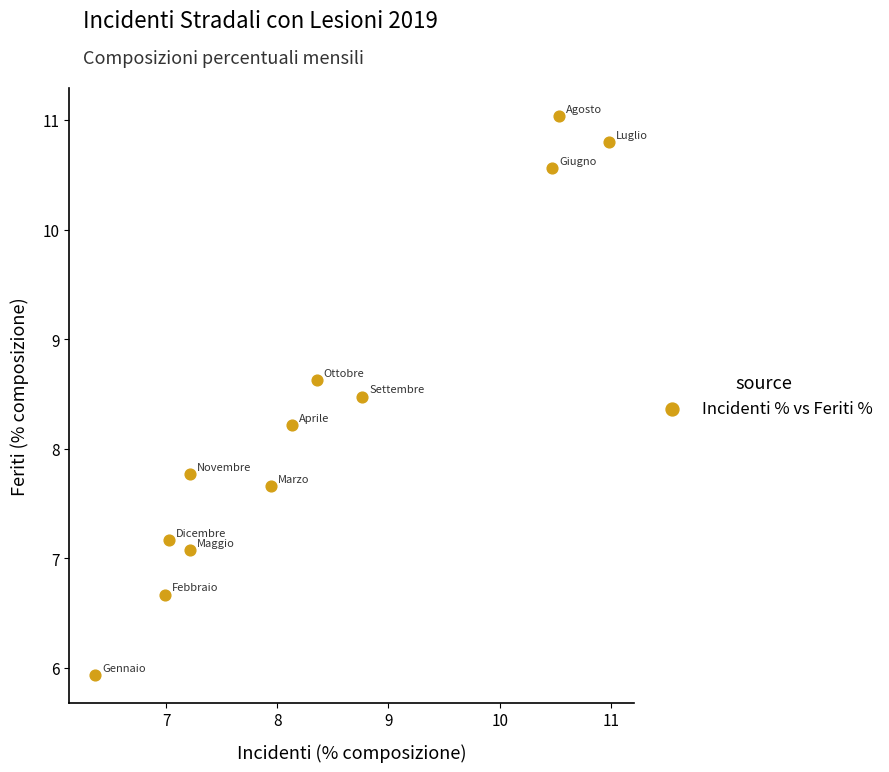

What is the average X value?

8.3